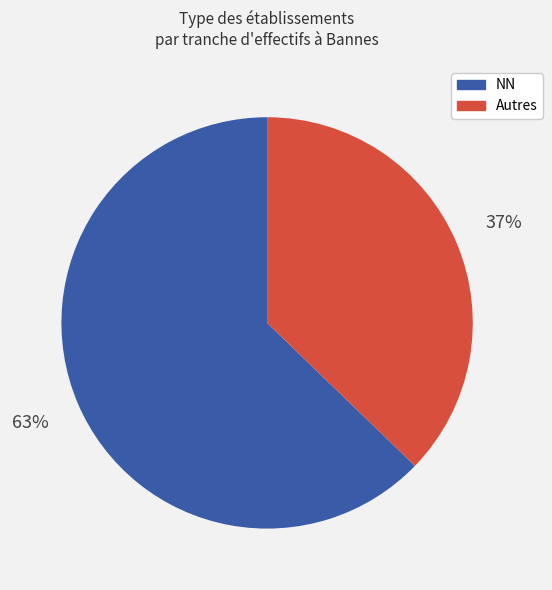

Which category accounts for the majority?

NN